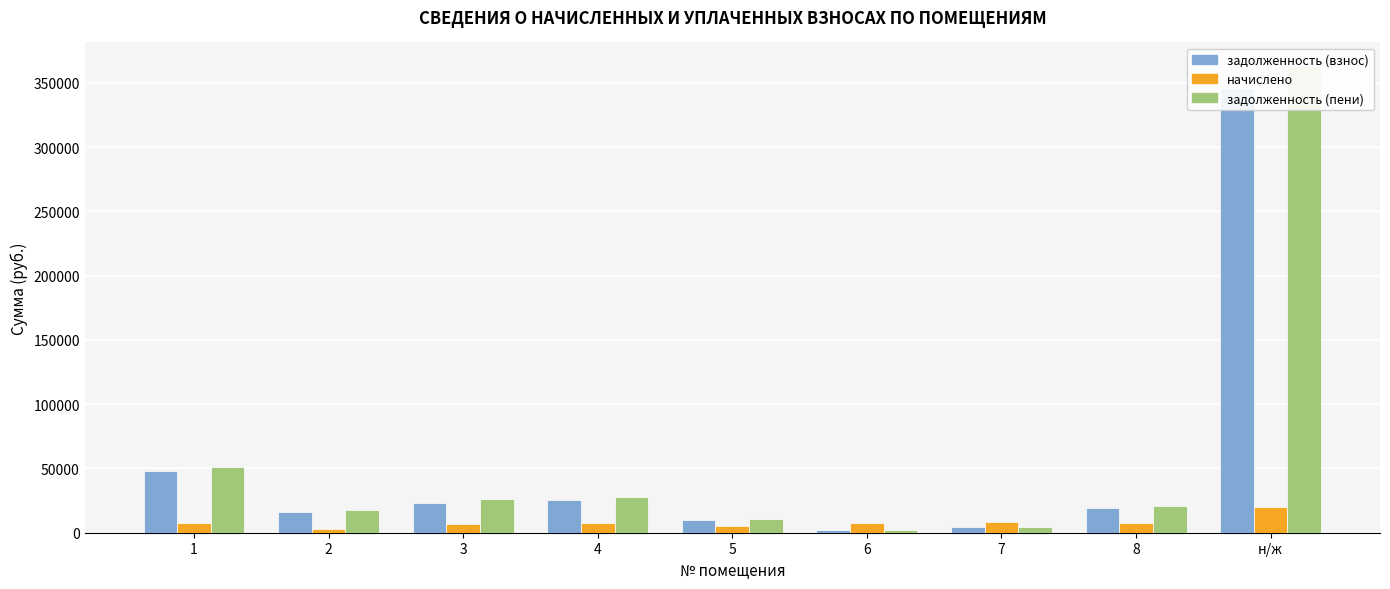

Reading left to right, extract all data points from this chart.

задолженность (взнос): 1=48350.2	2=16488.7	3=22741.8	4=25408.2	5=9869.2	6=2458.3	7=4667.5	8=18848.8	н/ж=346051.5
начислено: 1=7549.5	2=2991.3	3=6619.8	4=7636.9	5=5466.7	6=7356.7	7=8244.2	8=7567.2	н/ж=20138.4
задолженность (пени): 1=50749.2	2=17473.7	3=26136.7	4=27411.2	5=10559.2	6=2455.2	7=4686.6	8=20403.4	н/ж=363225.5